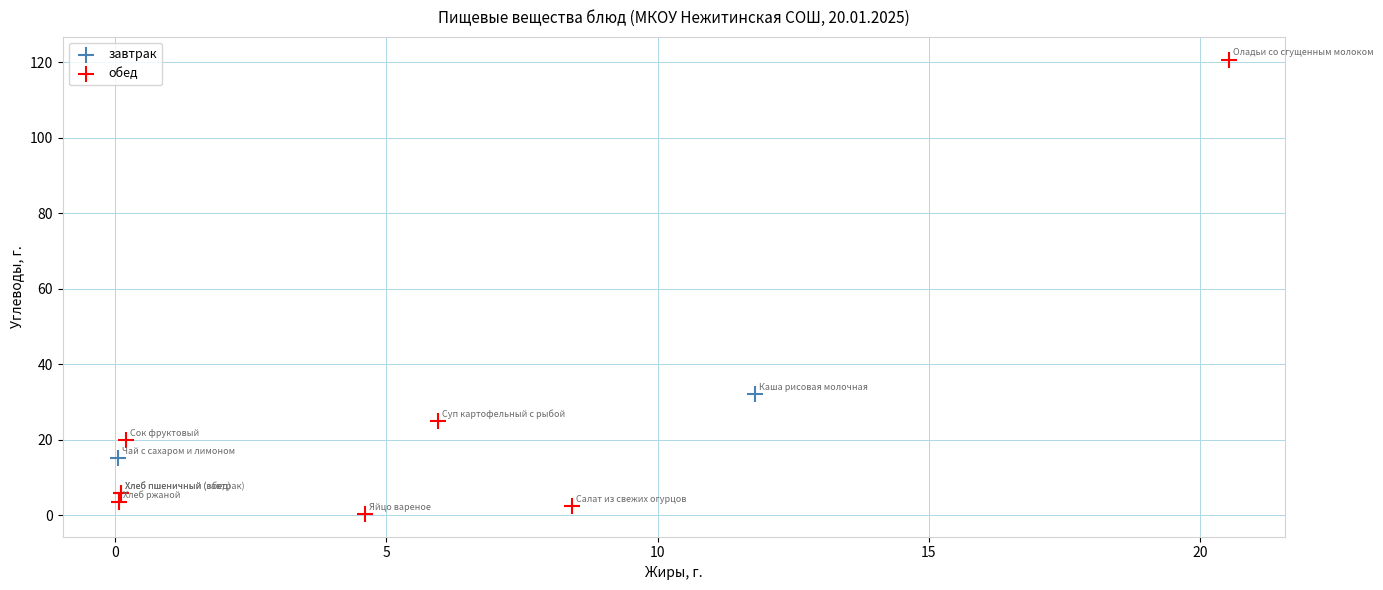

Which series has the largest Y range (max minus min)?

обед